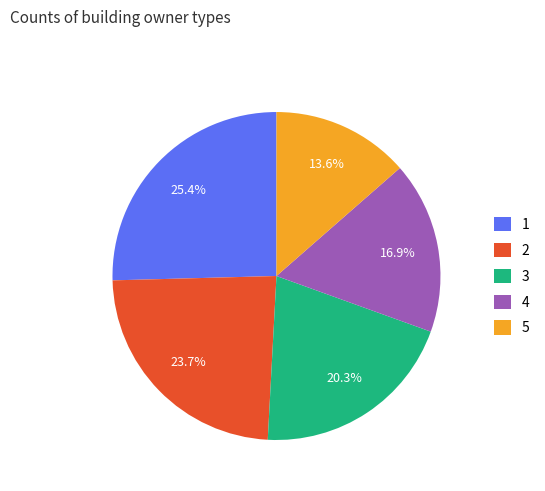

Combined, what portion of the pie is 4 and 5?

30.5%